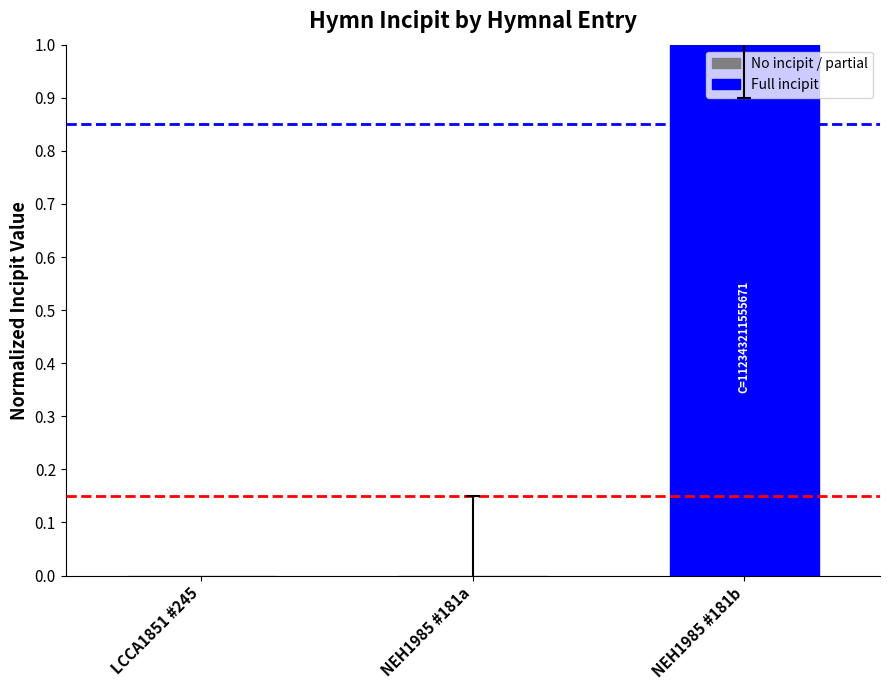

True or false: the data shows 1.0 at NEH1985 #181b.

True